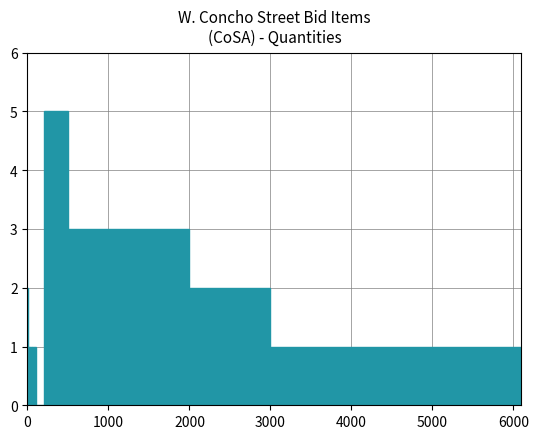

Count the number of data series in this chart.

1